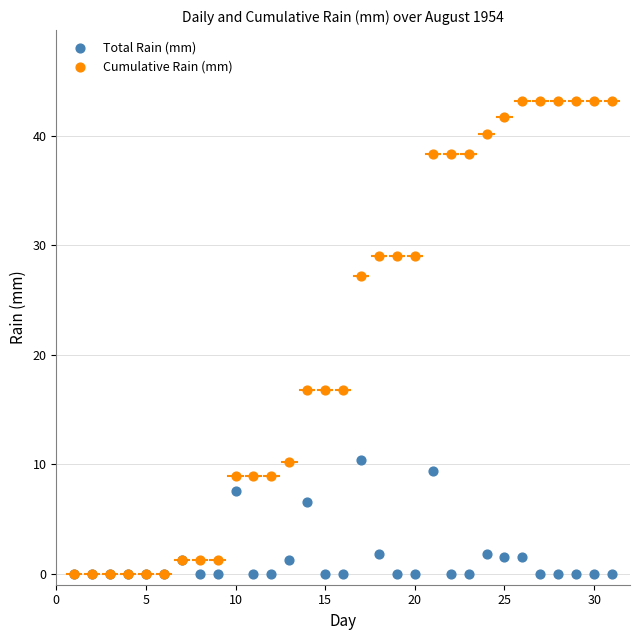

What are all the series names shown in the legend?

Total Rain (mm), Cumulative Rain (mm)